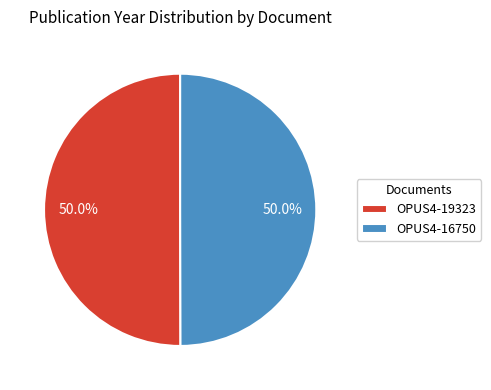

Is it true that OPUS4-19323 is 50% of the pie?

True